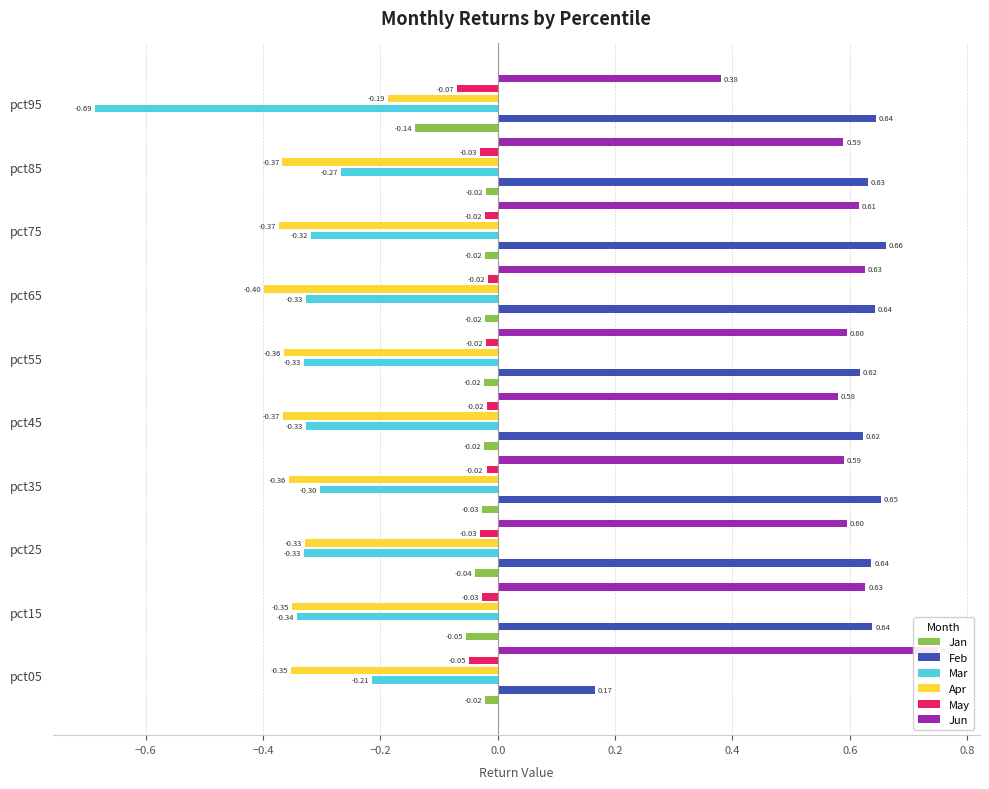

How many bars are there in total?

60